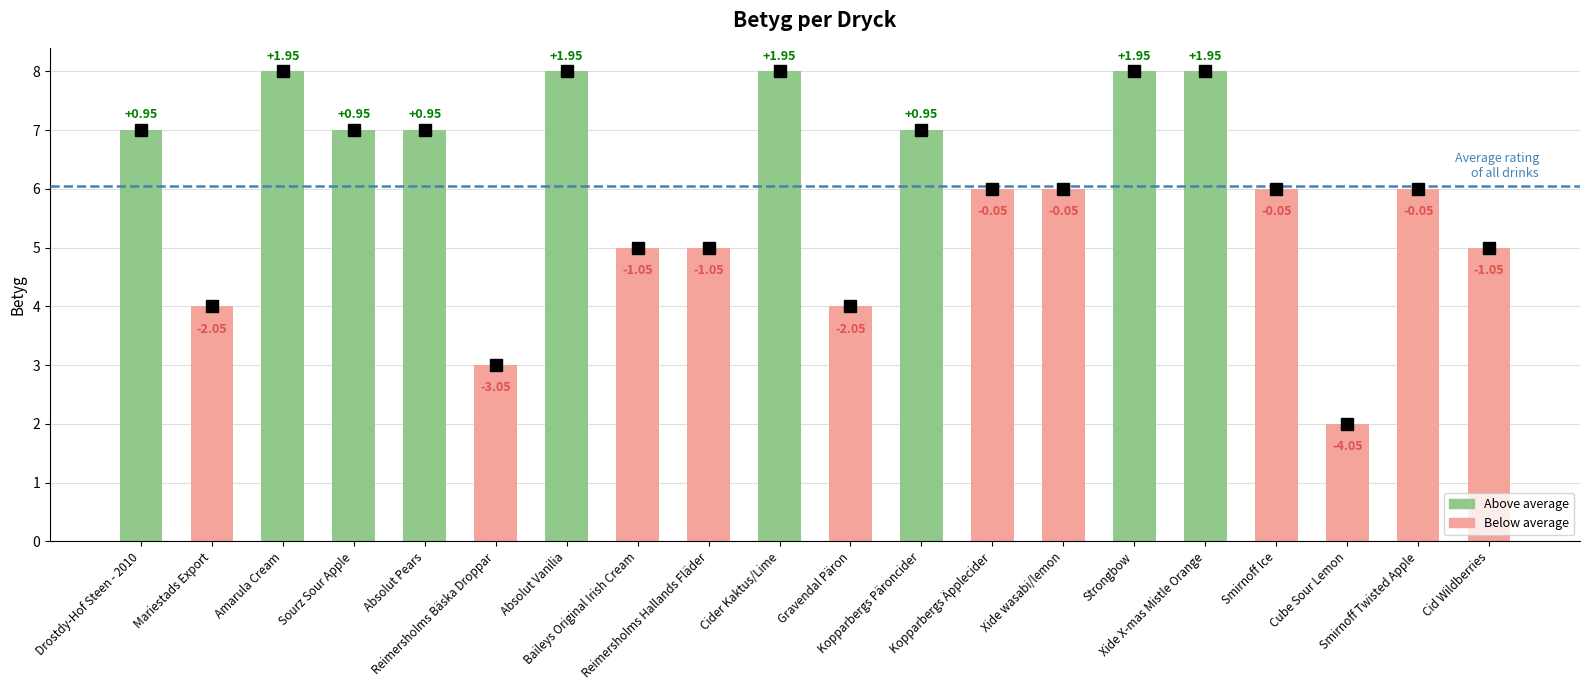

List the labels in order of value, smallest first.

Cube Sour Lemon, Reimersholms Bäska Droppar, Mariestads Export, Gravendal Päron, Baileys Original Irish Cream, Reimersholms Hallands Fläder, Cid Wildberries, Kopparbergs Äpplecider, Xide wasabi/lemon, Smirnoff Ice, Smirnoff Twisted Apple, Drostdy-Hof Steen - 2010, Sourz Sour Apple, Absolut Pears, Kopparbergs Päroncider, Amarula Cream, Absolut Vanilia, Cider Kaktus/Lime, Strongbow, Xide X-mas Mistle Orange